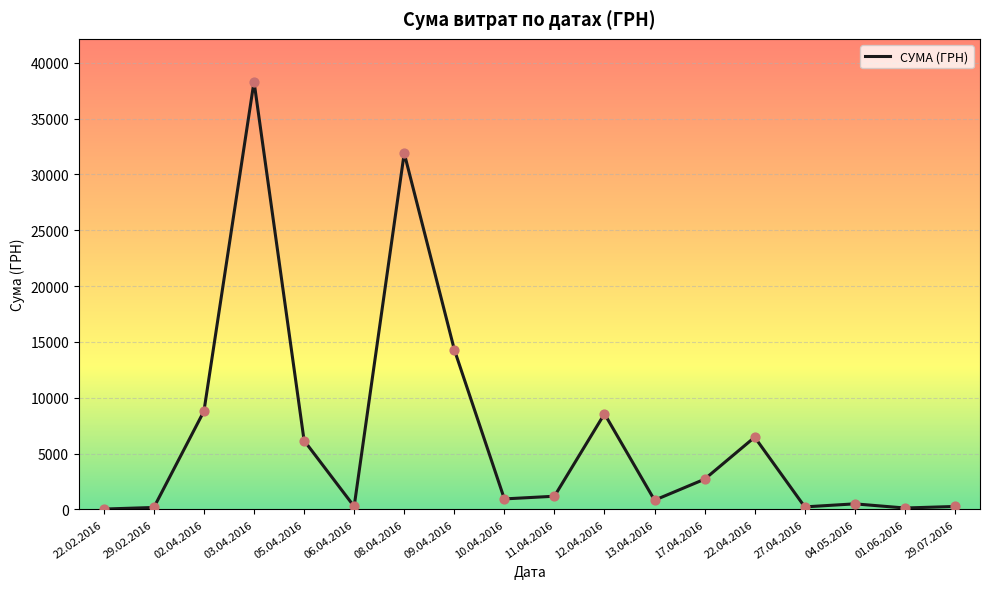

What is the ratio of the value at 02.04.2016 to the value at 22.02.2016?

228.5